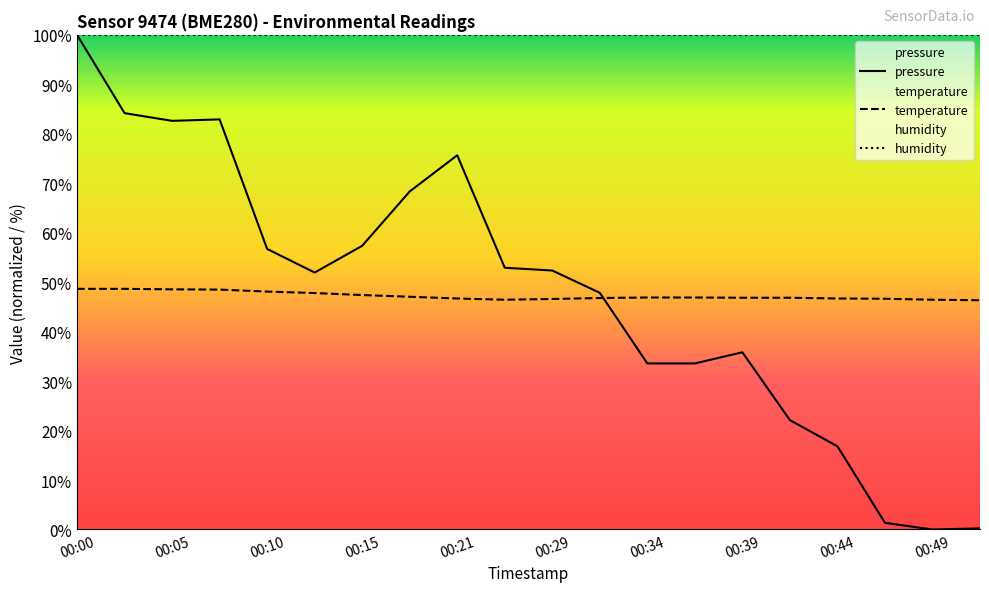

At which label does temperature reach its peak?

00:00